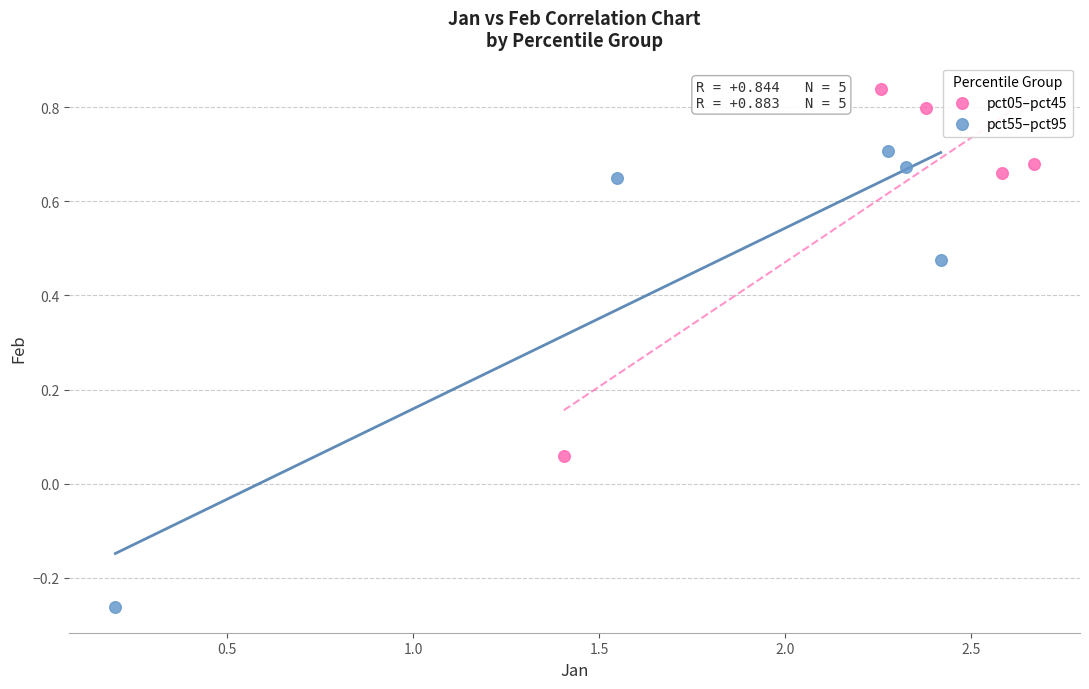

Which series has the widest spread of Y values?

pct55–pct95